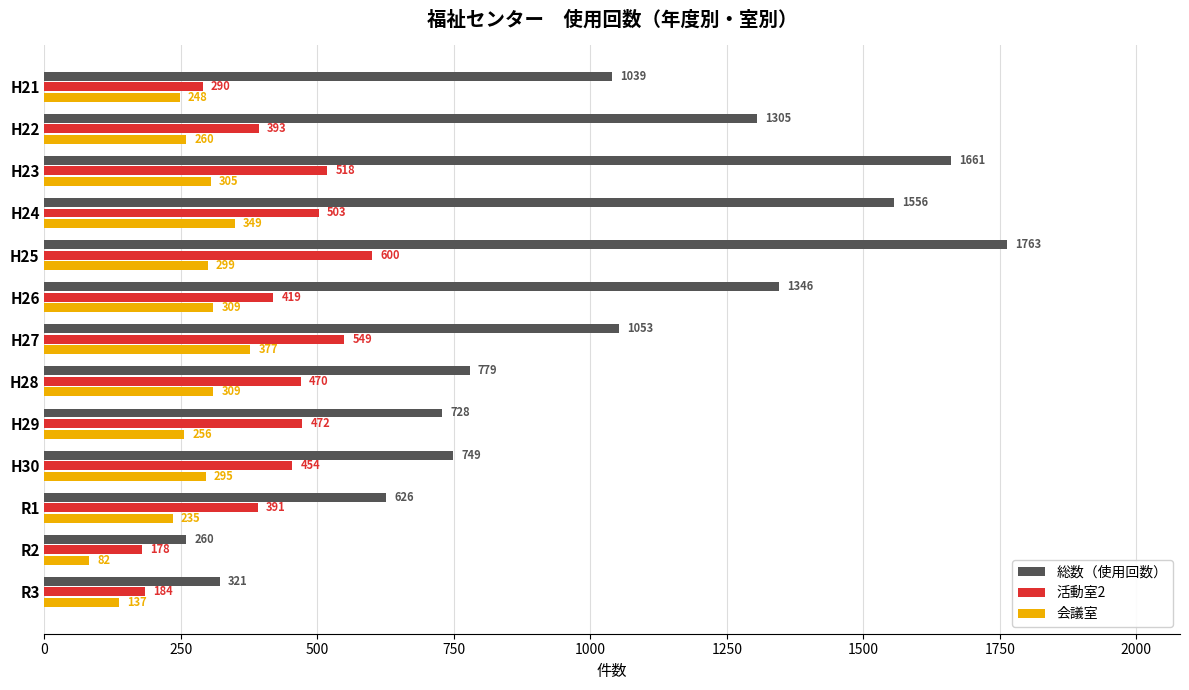

Which category has the lowest value across all series?

R2